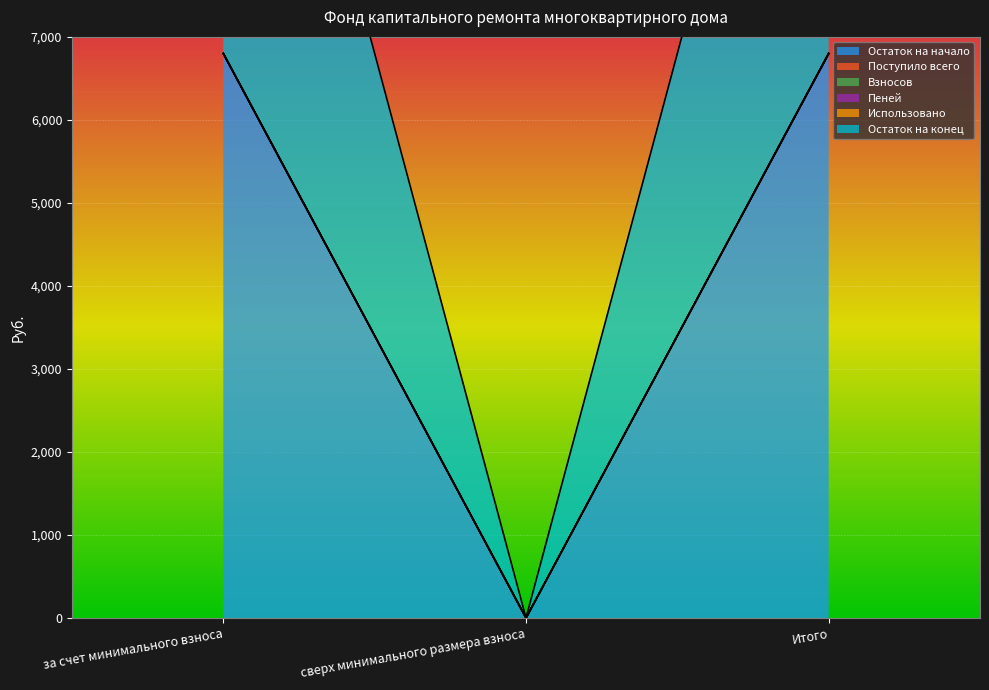

Between за счет минимального взноса and сверх минимального размера взноса, which series saw the biggest shift?

Взносов